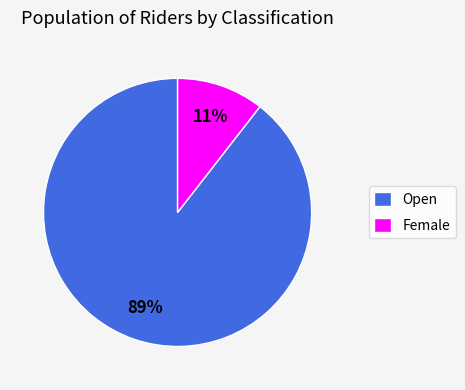

The Female slice represents 11% of the pie. True or false?

True